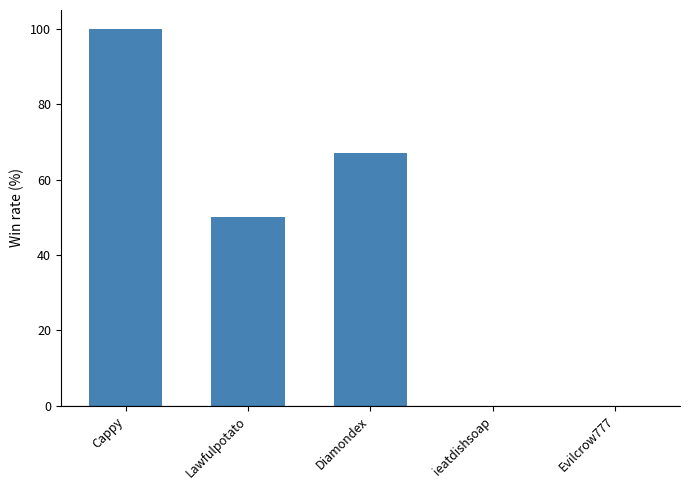

Which label corresponds to the largest value in the chart?

Cappy